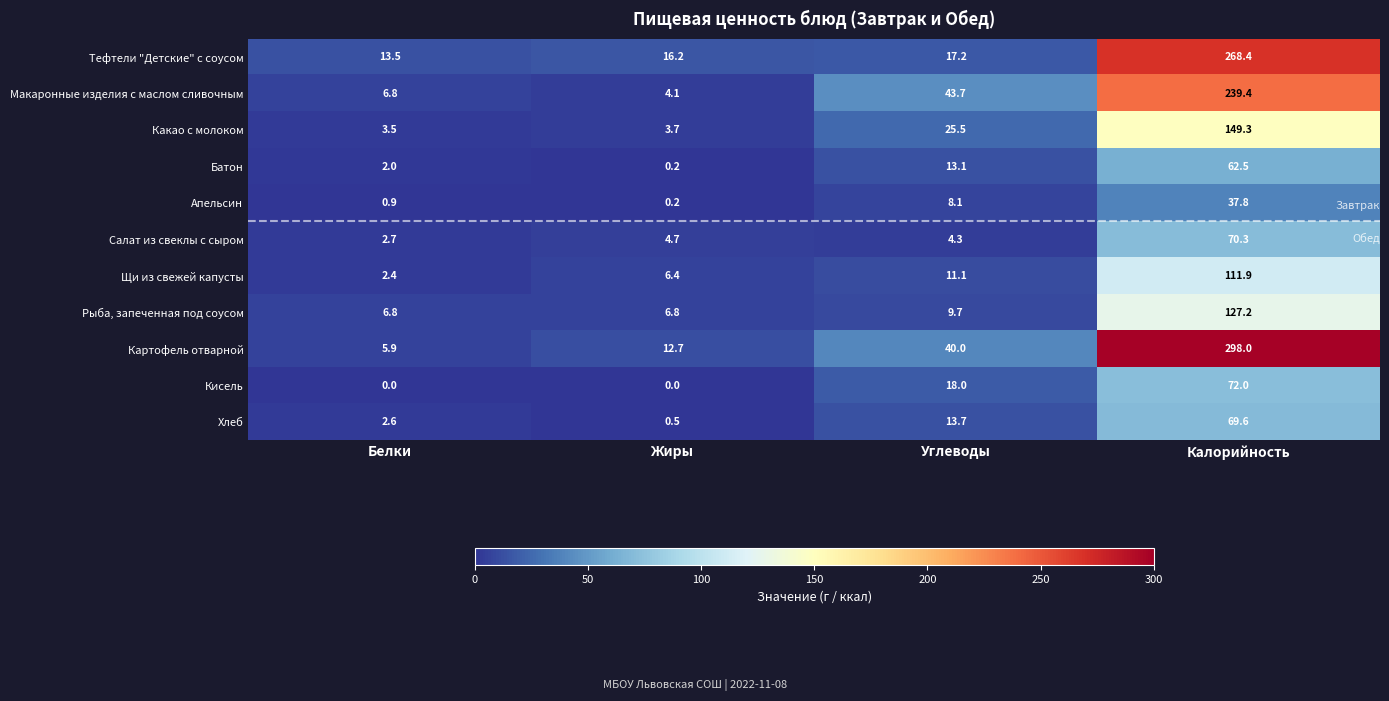

Is it true that Щи из свежей капусты equals 1.4 at Белки?

False